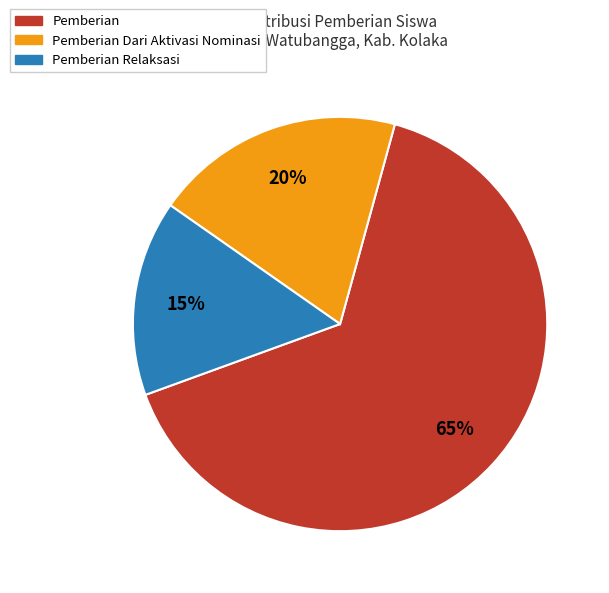

Is there a majority slice in this chart?

Yes